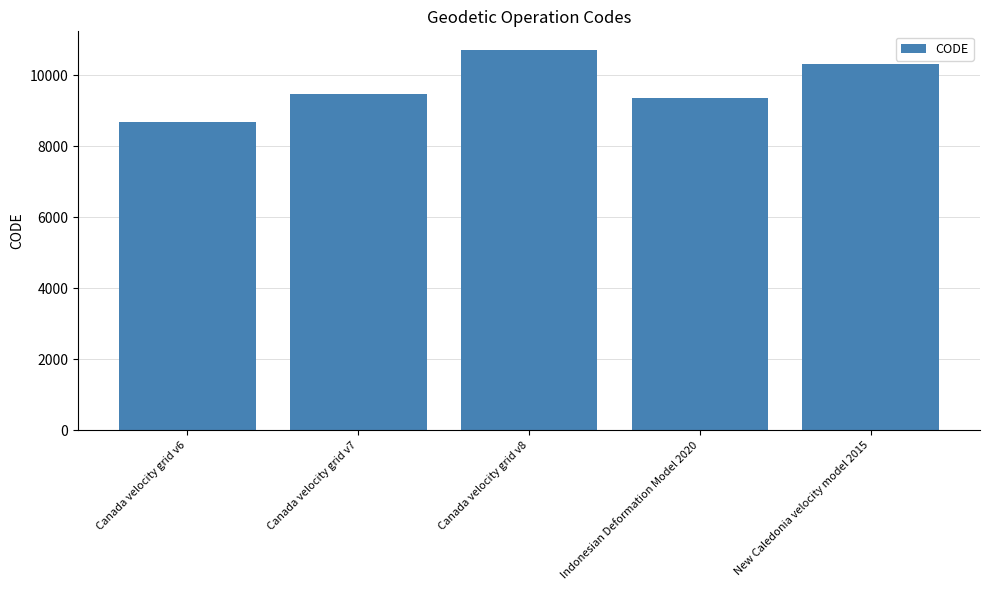

Where is the data nearest to the value 9691?

Canada velocity grid v7